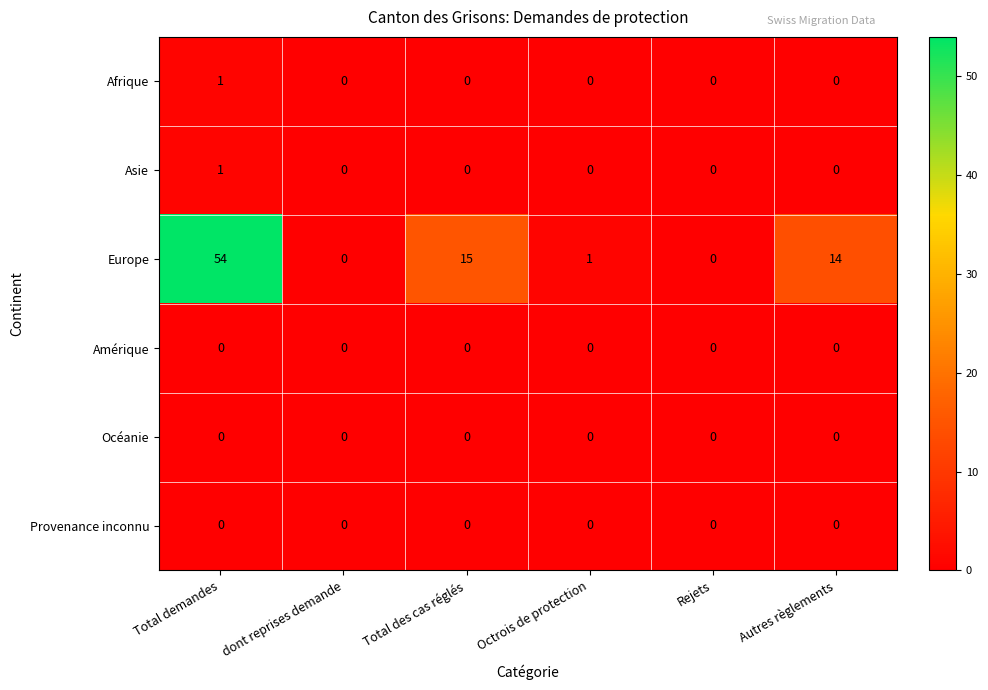

At how many categories does at least one series exceed 3?

3